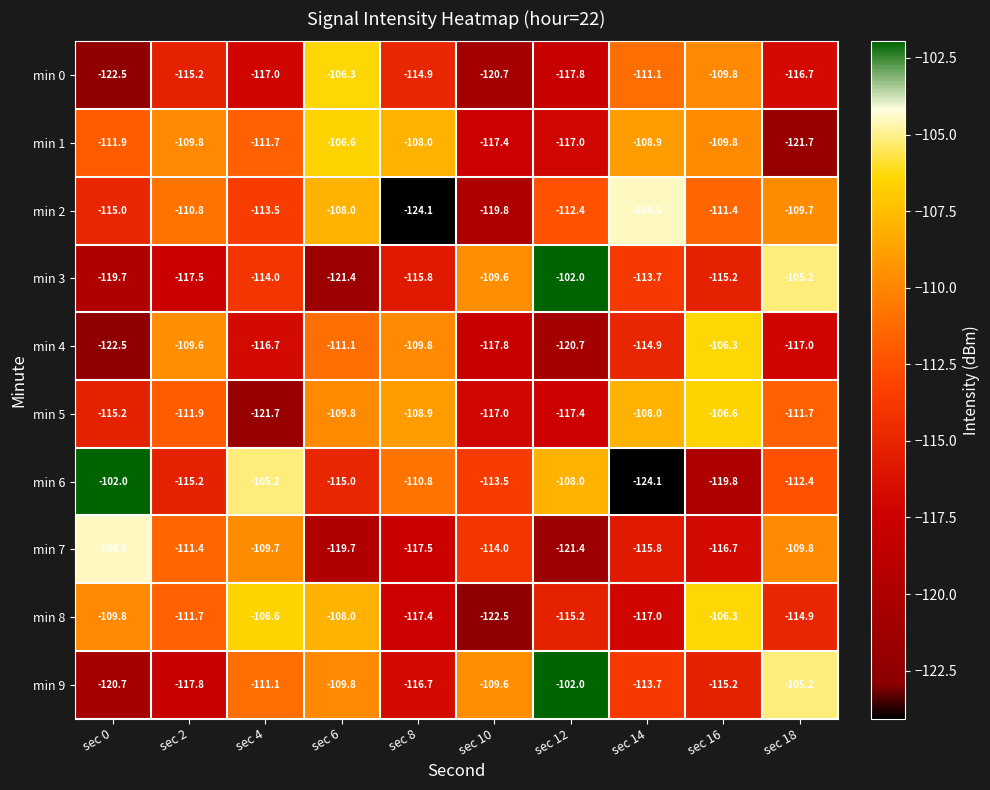

What is the maximum value shown in the chart?

-102.0